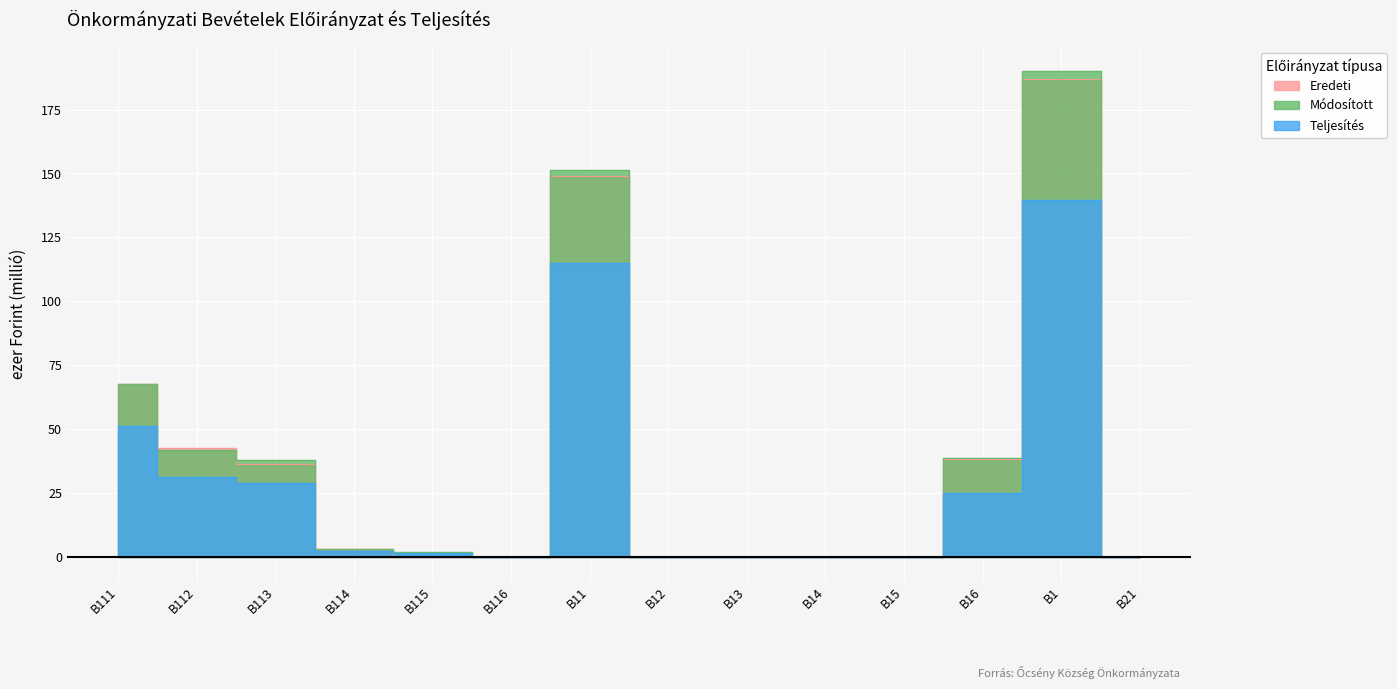

In Teljesítés, how many points are higher than both neighbors (excluding endpoints)?

2